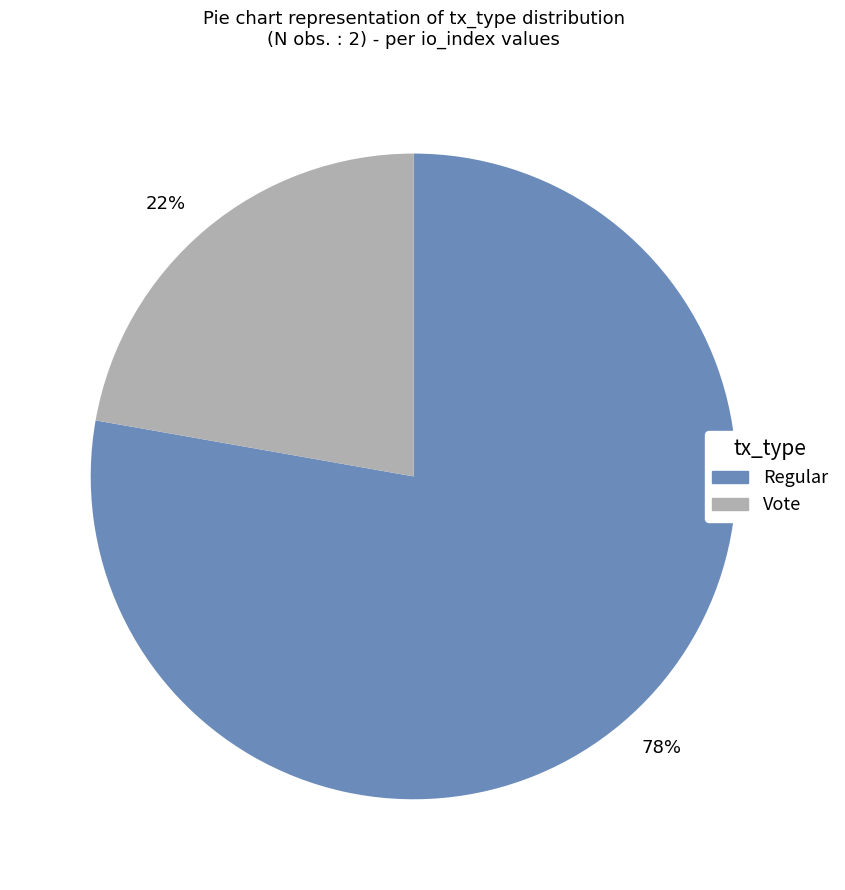

What percentage is the Regular slice, to the nearest percent?

78%